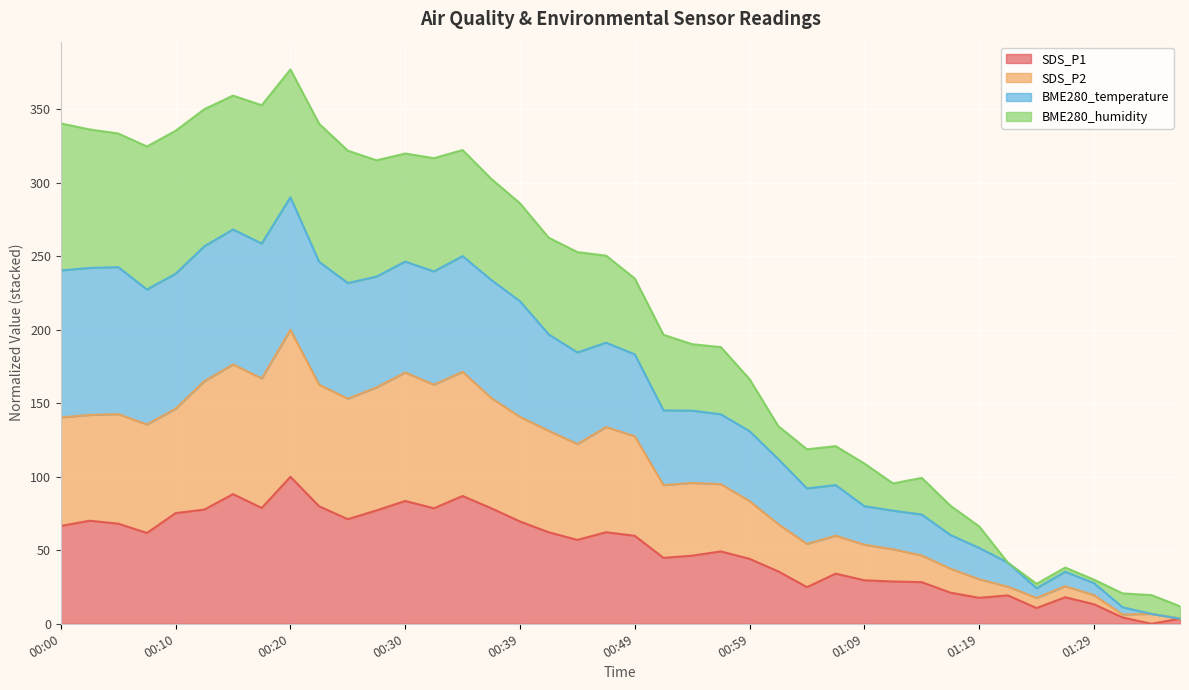

The BME280_temperature series shows 120.9 at 01:07. True or false?

True